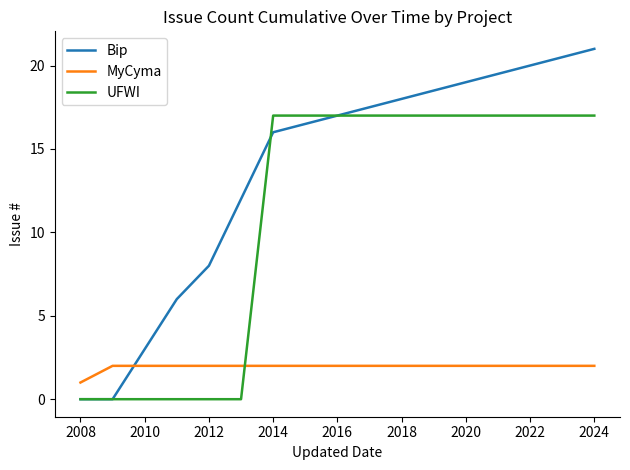

Which series has the largest total across all categories?

Bip